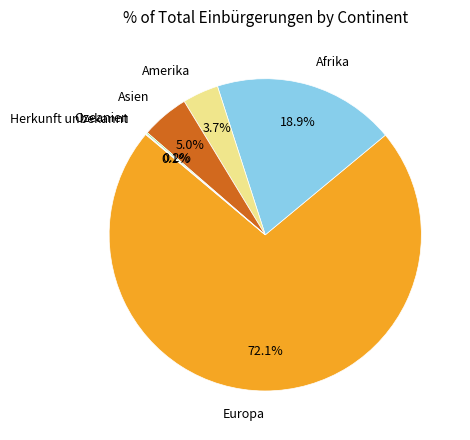

Is there a majority slice in this chart?

Yes